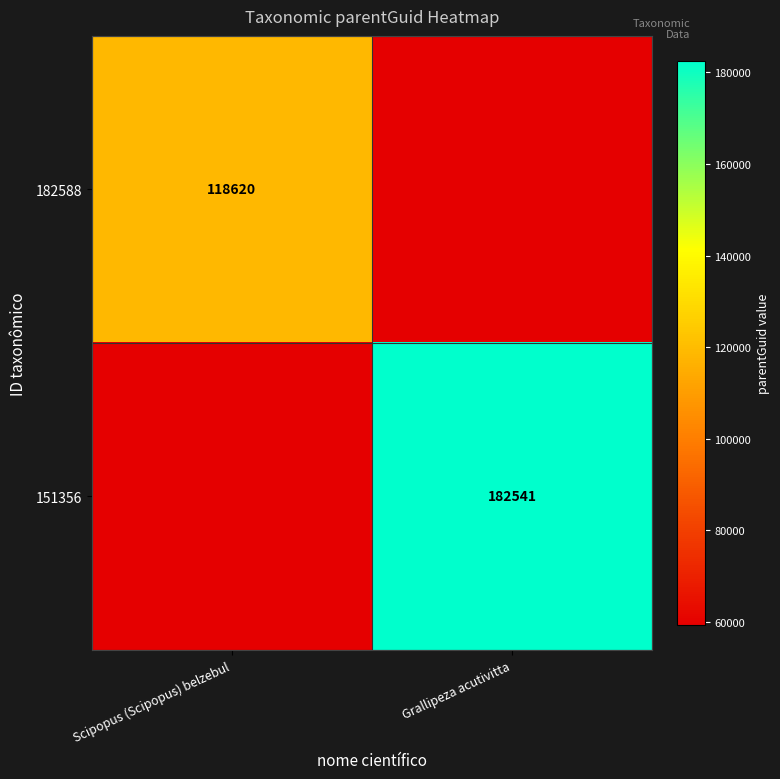

True or false: 151356 has a value of 182541 at Grallipeza acutivitta.

True